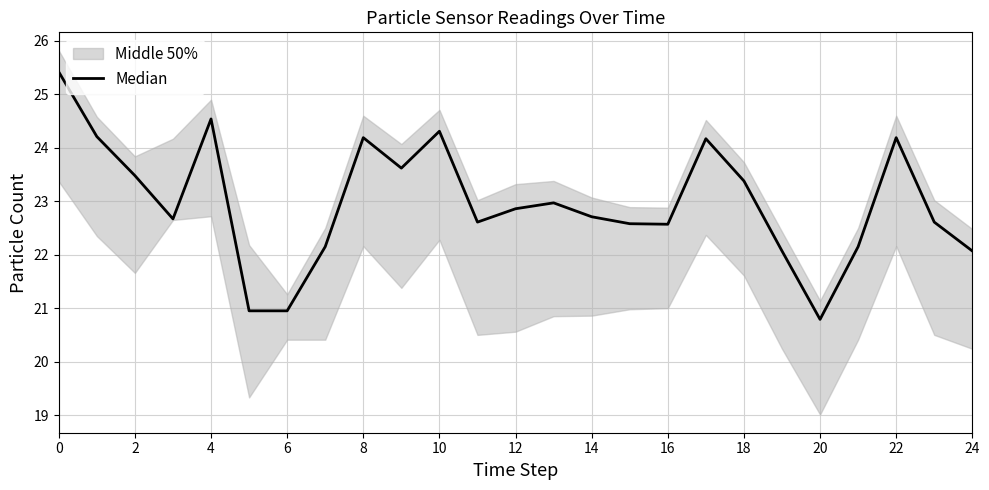

What is the difference between the second highest and minimum values?

3.8